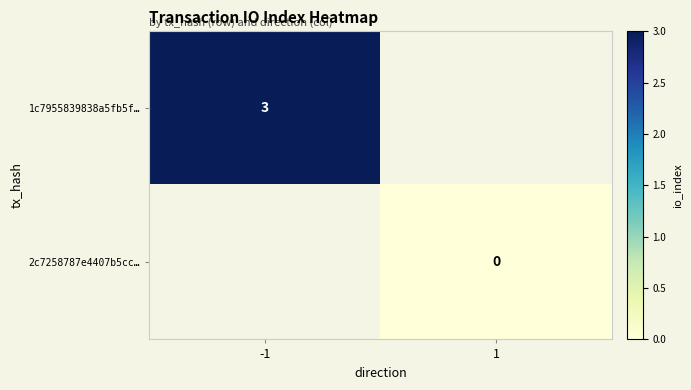

The 1c7955839838a5fb5f… series shows 5.0 at -1. True or false?

False